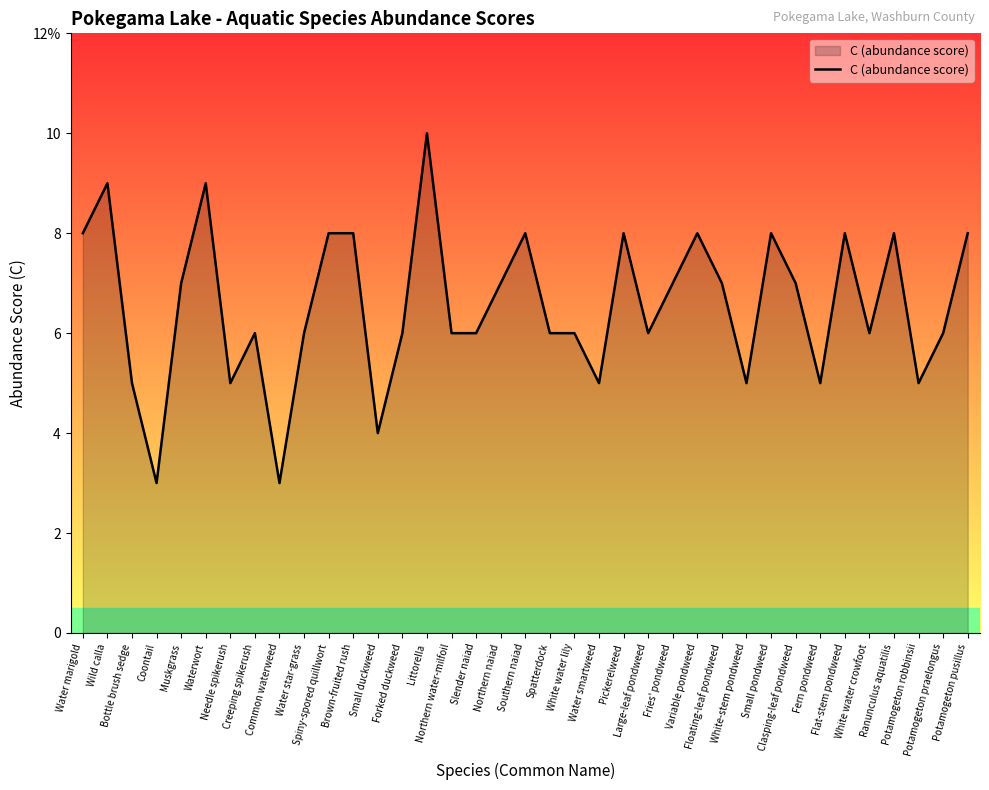

Does the chart have visible grid lines?

No